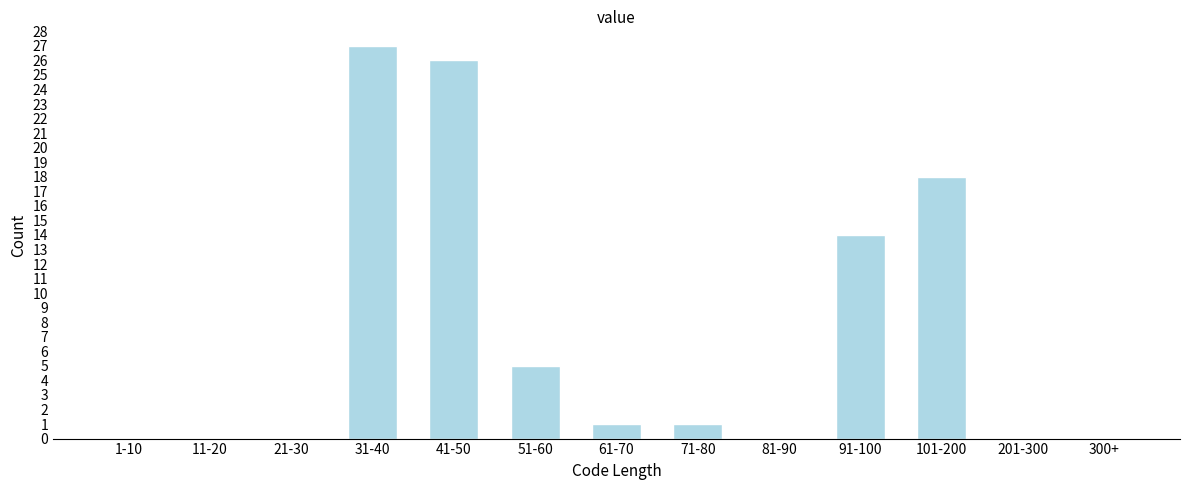

Reading left to right, extract all data points from this chart.

1-10=0	11-20=0	21-30=0	31-40=27	41-50=26	51-60=5	61-70=1	71-80=1	81-90=0	91-100=14	101-200=18	201-300=0	300+=0